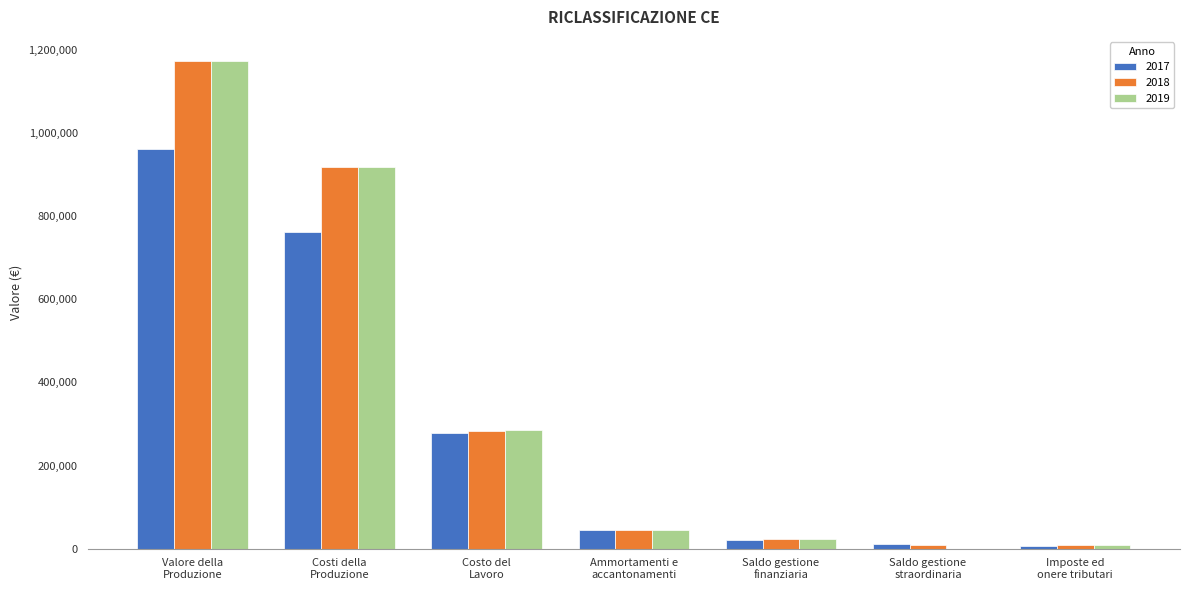

What is the sum of all 2017 values?

2087684.2